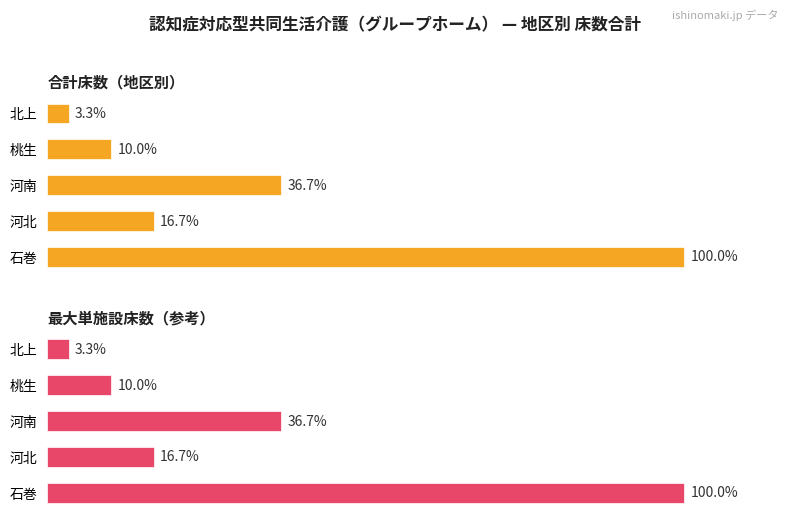

What are all the series names shown in the legend?

合計床数（地区別）, 最大単施設床数（参考）